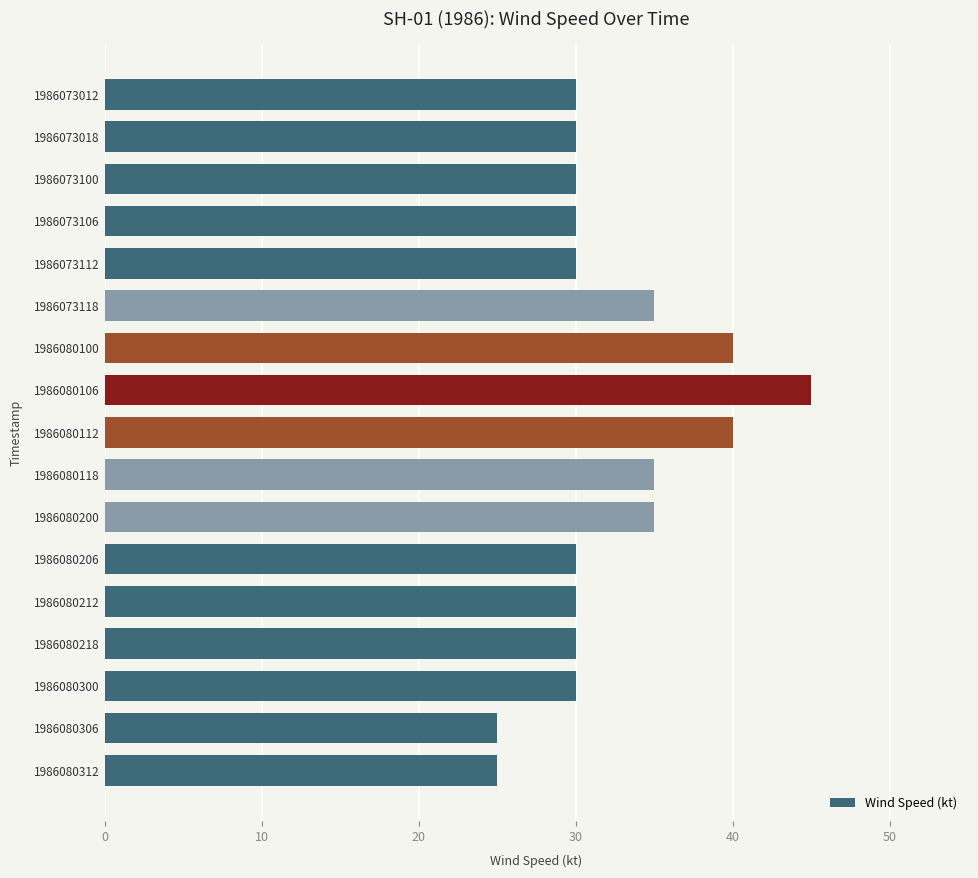

Which label corresponds to the largest value in the chart?

1986080106